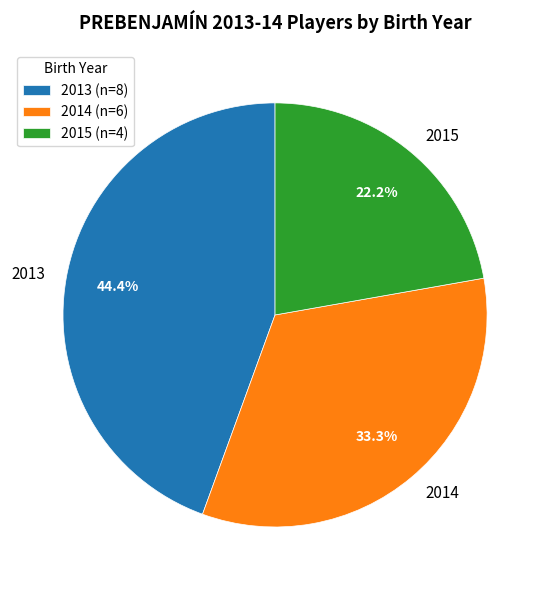

To the nearest percent, what is the difference between the 2014 and 2015 slice percentages?

11%